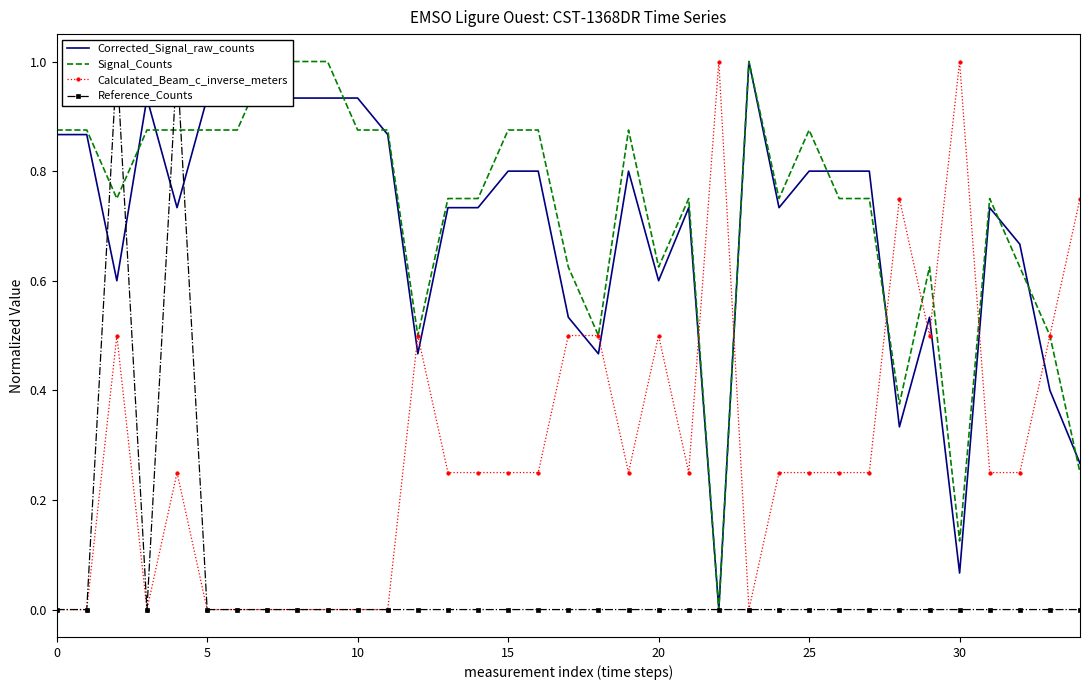

What is the maximum value for Calculated_Beam_c_inverse_meters?

1.0